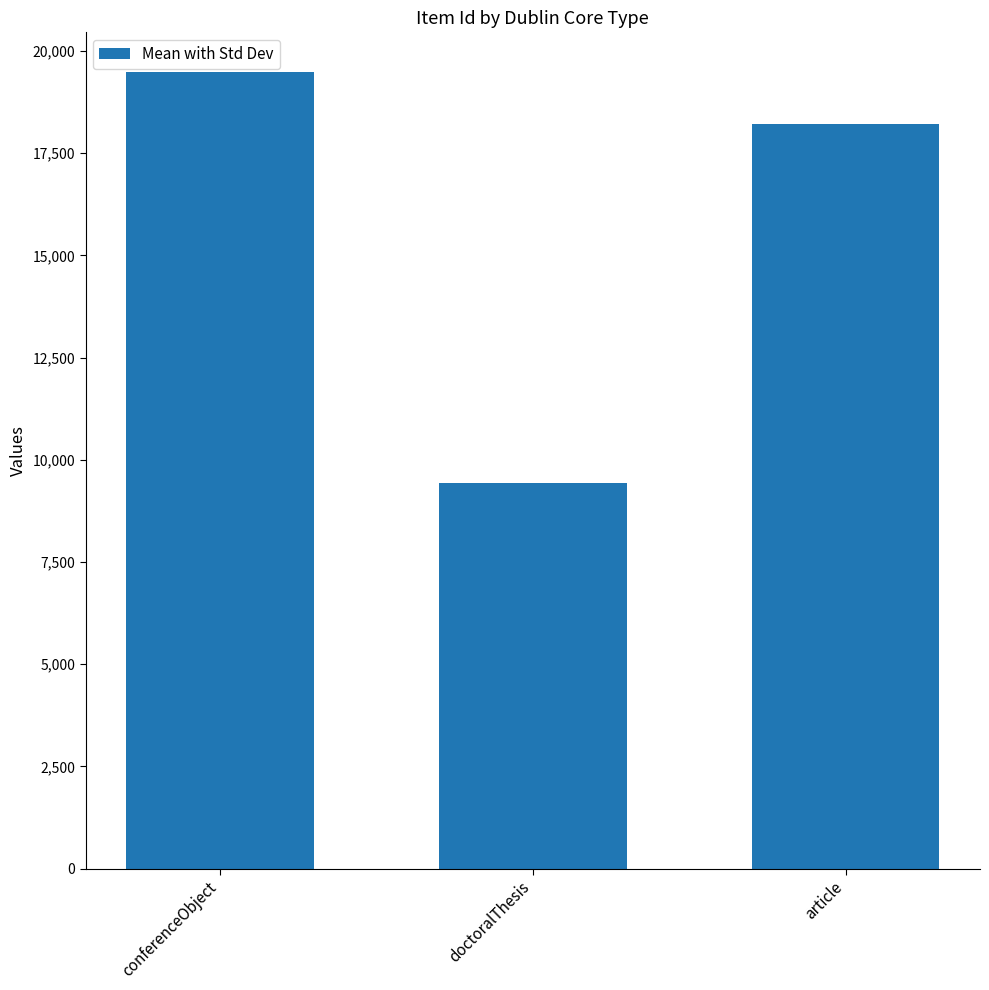

Approximately how many times larger is the value at article compared to conferenceObject?

0.9